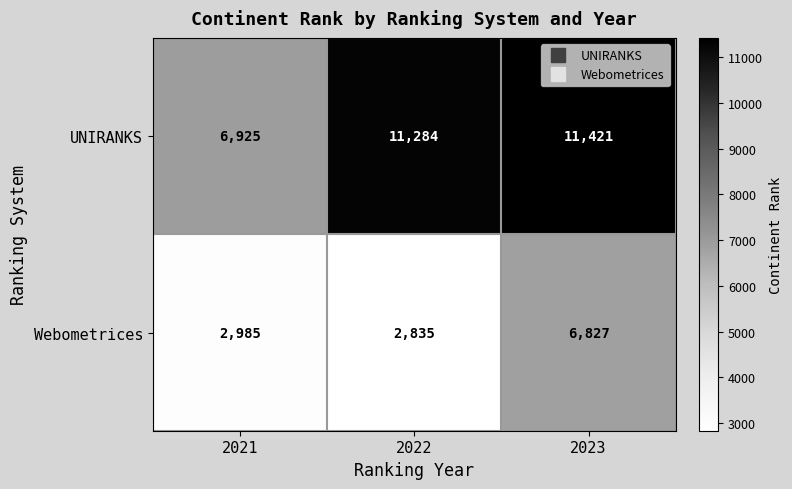

Reading right to left, what are all the values shown in this chart?

UNIRANKS: 11421	11284	6925
Webometrices: 6827	2835	2985